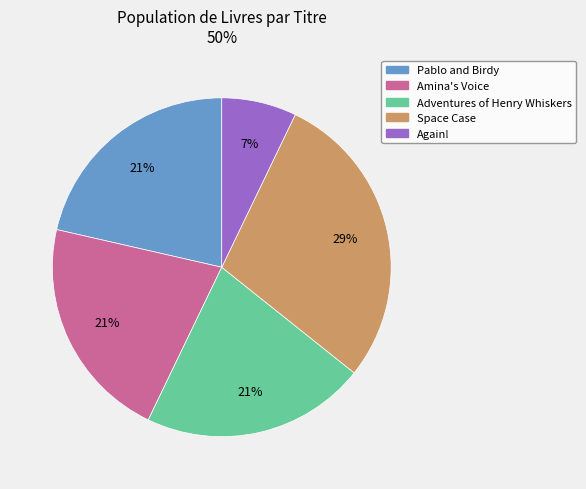

How many segments does this pie chart have?

5